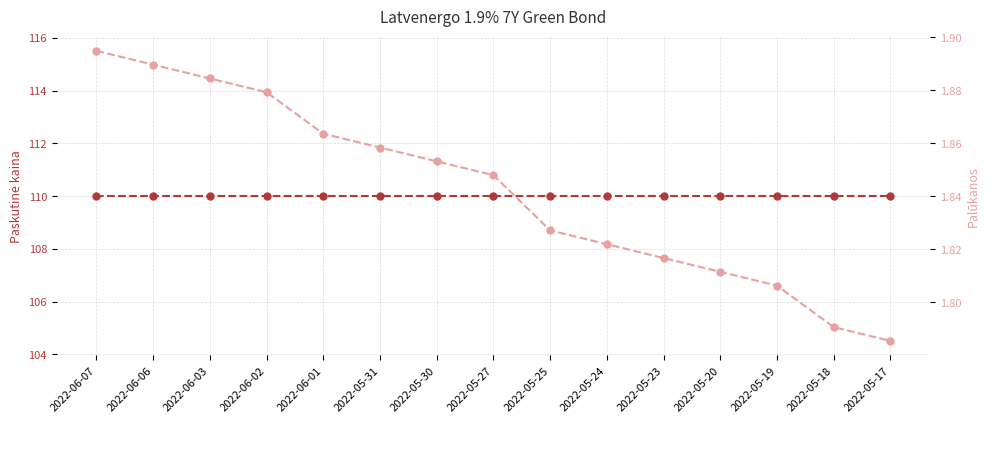

Is it true that Paskutinė kaina equals 180.8 at 2022-05-30?

False